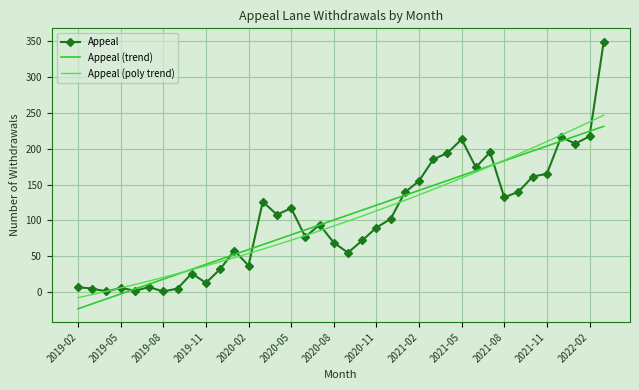

How many distinct data groups are displayed?

3